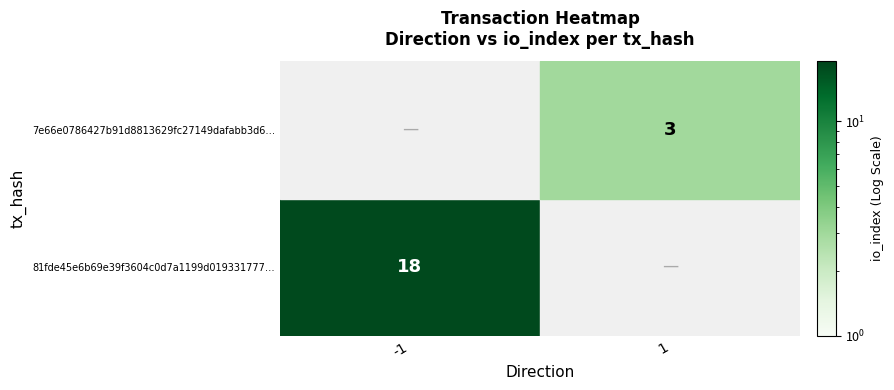

Which series has the largest range (max minus min)?

81fde45e6b69e39f3604c0d7a1199d019331777…